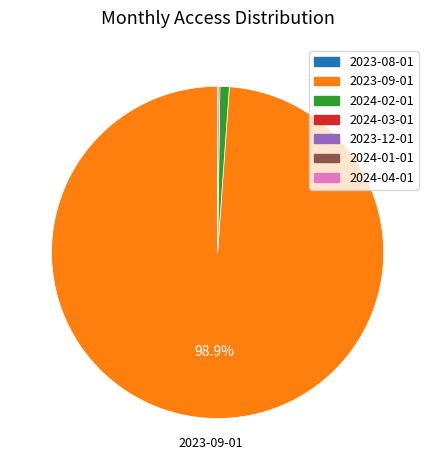

Is there a majority slice in this chart?

Yes